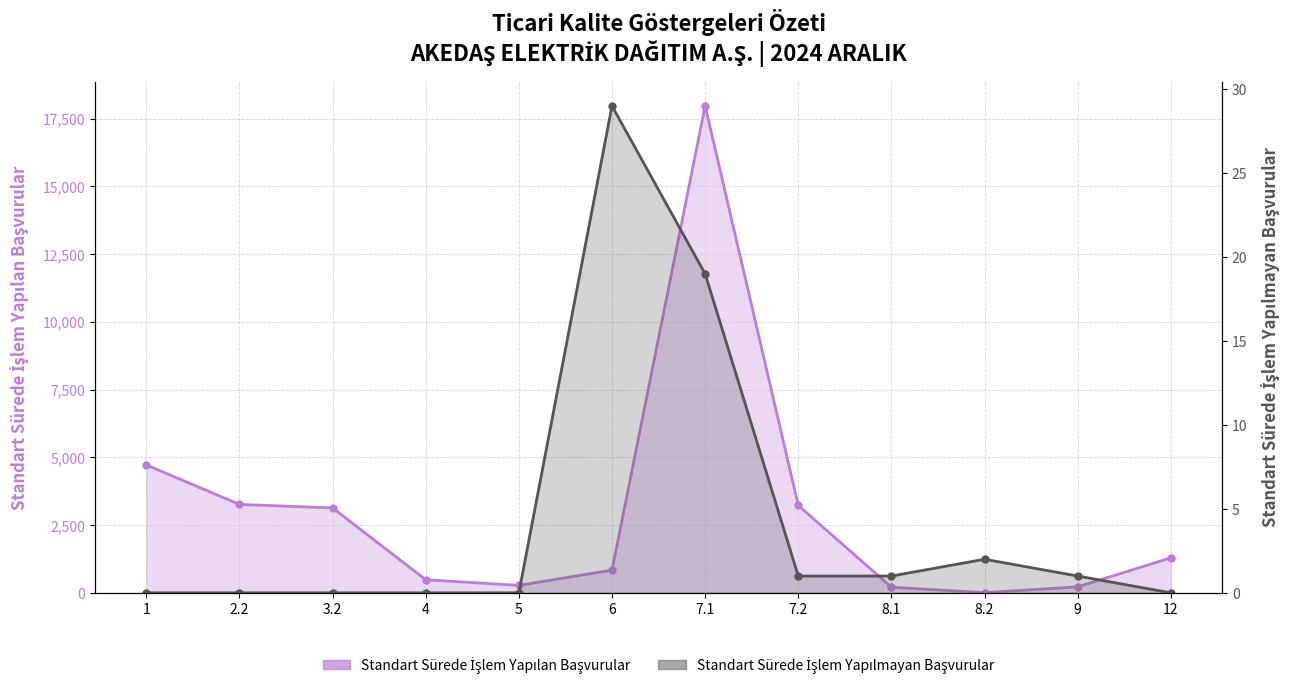

What is the sum of the STANDART SÜREDE İŞLEM YAPILAN BAŞVURULAR values at 7.1 and 1?

22687